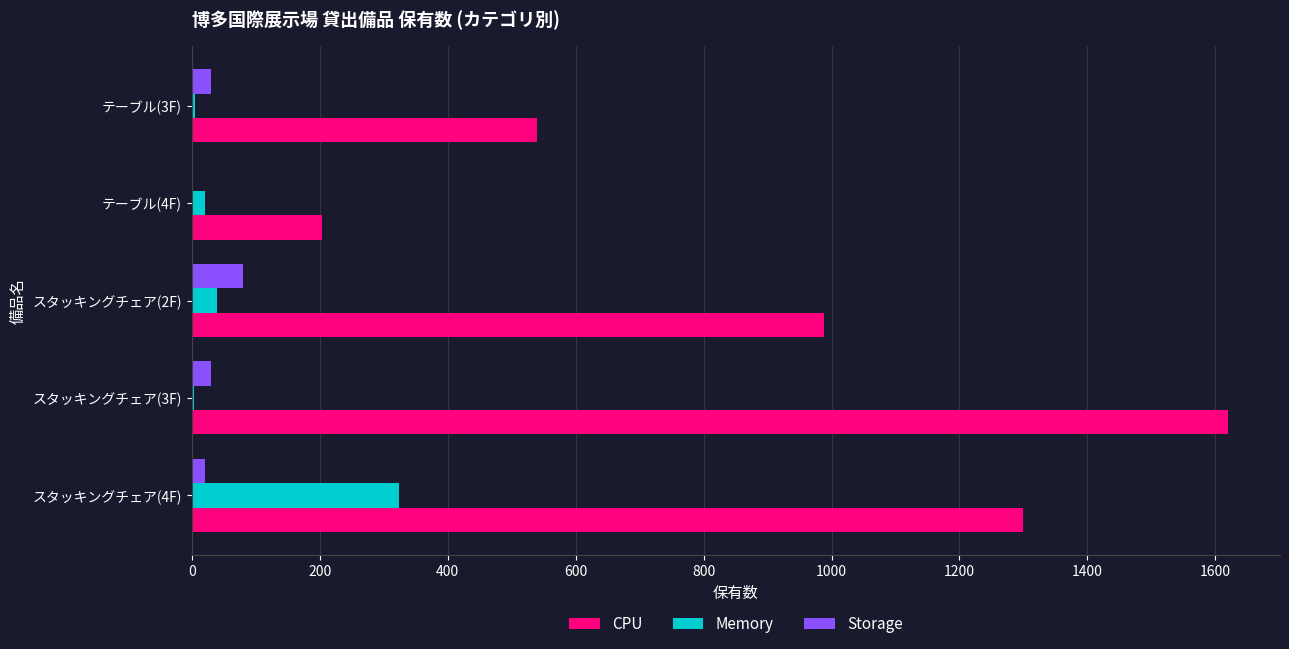

What is the maximum value shown in the chart?

1620